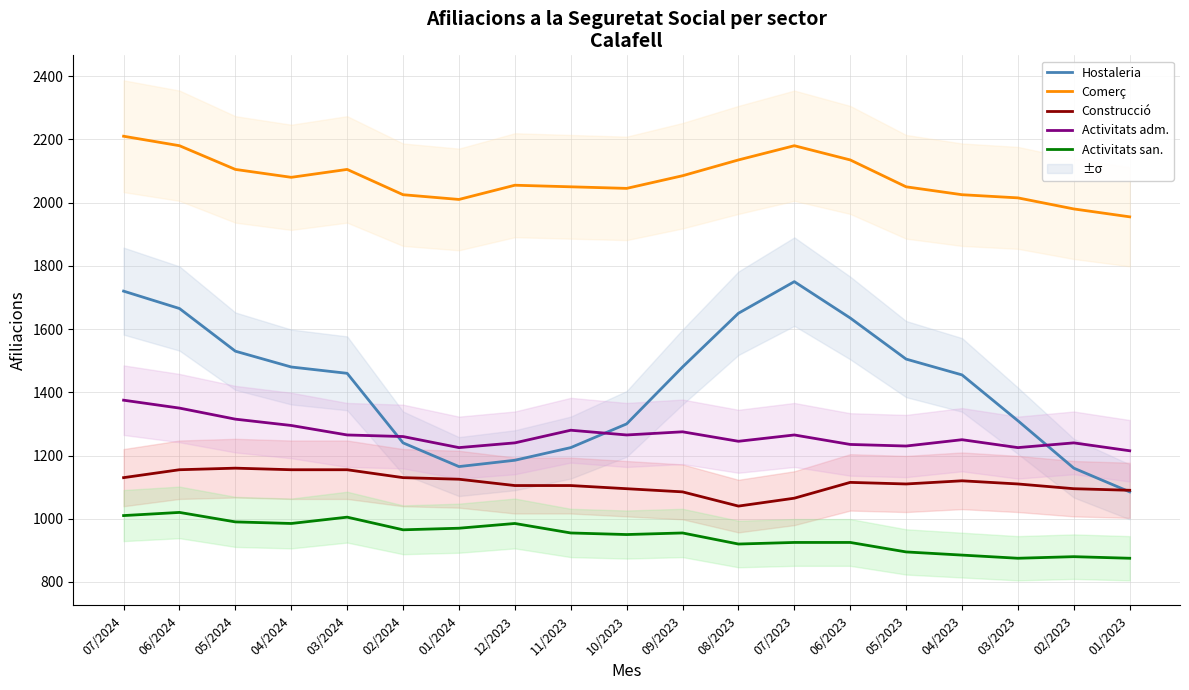

What is the difference between the maximum and second lowest values in the Activitats adm. series?

150